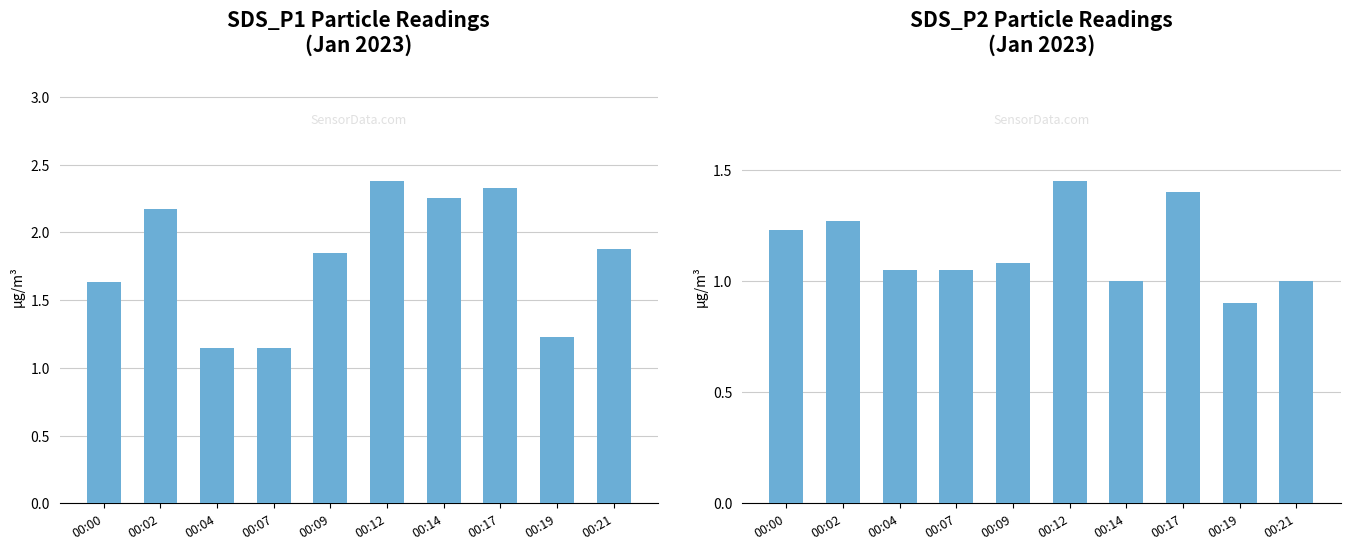

What is the difference between the maximum and minimum values in the SDS_P1 series?

1.2